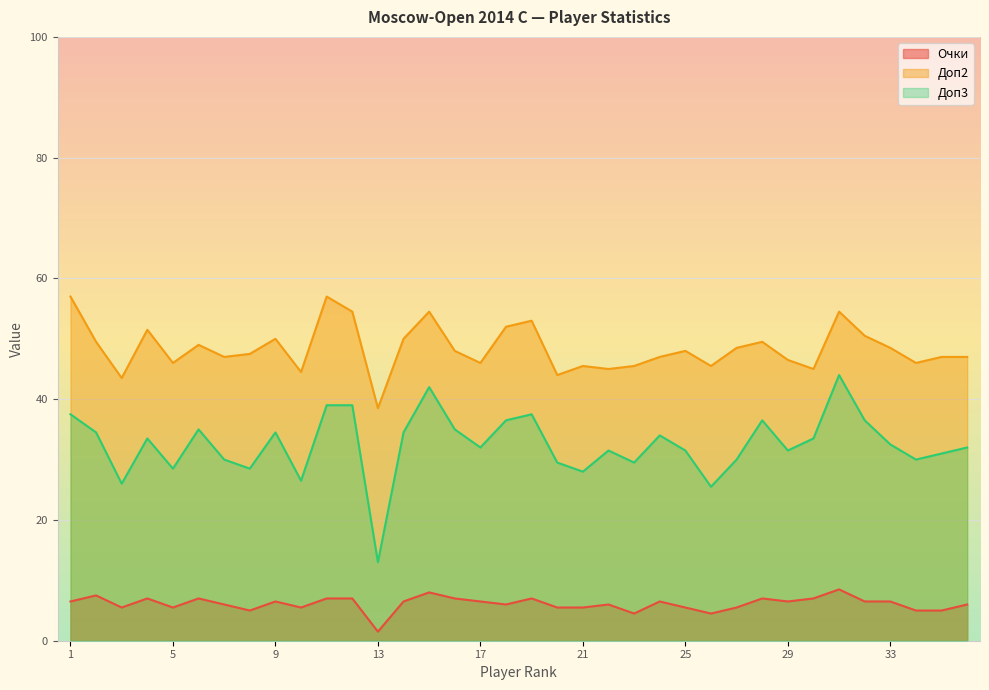

How many lines are shown in the chart?

3